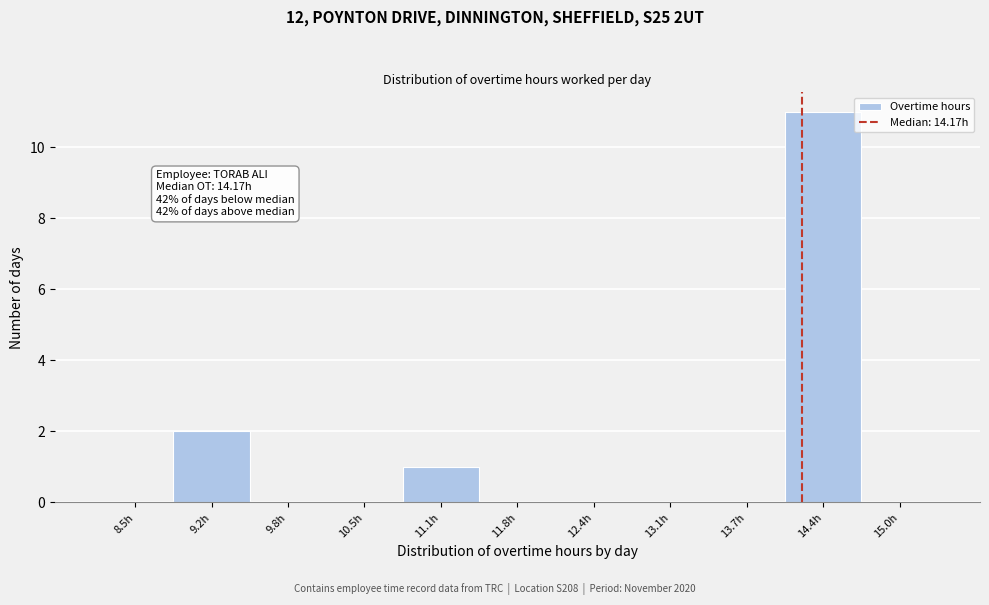

Over which range of the x-axis is the bar tallest?

14.0 to 14.7